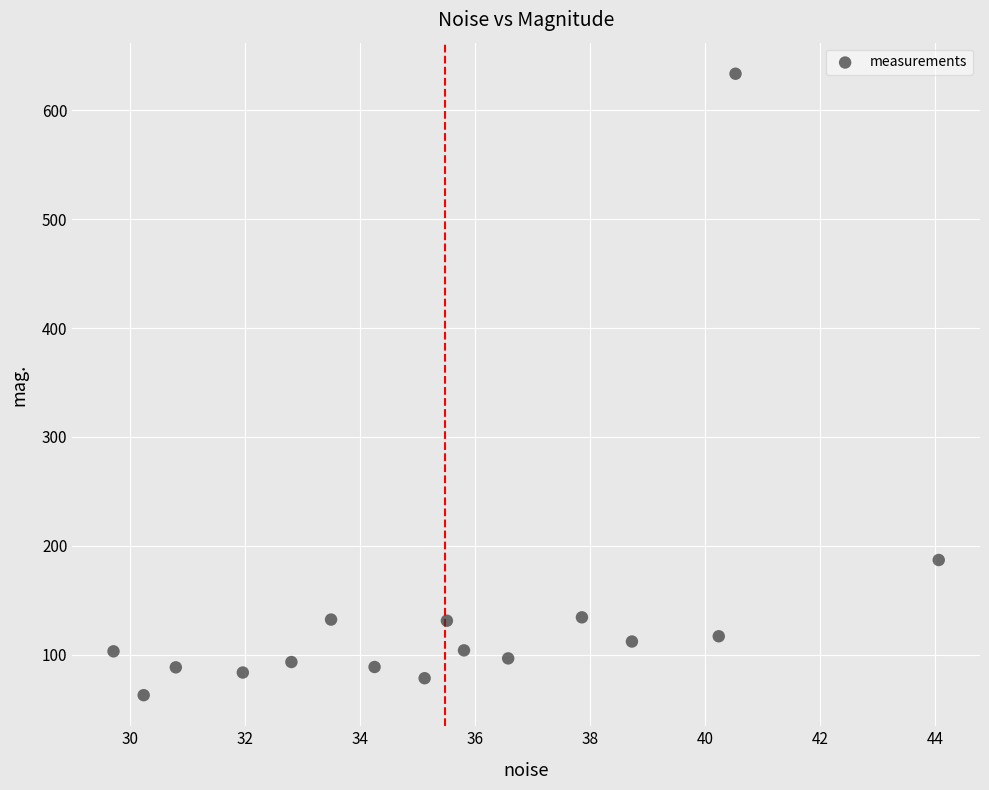

What is the range of X values (max minus min)?

14.4